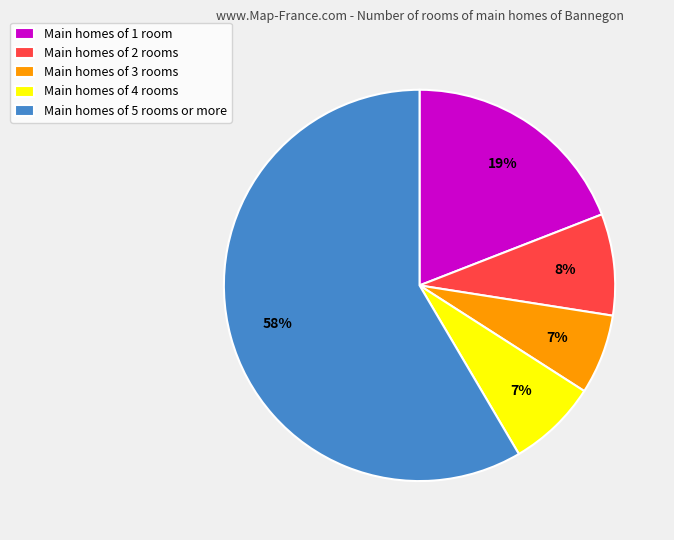

Count the number of slices in the pie.

5